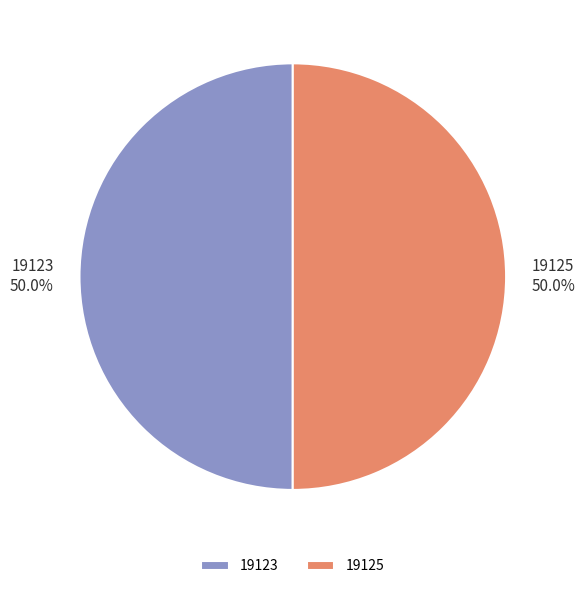

Count the number of slices in the pie.

2